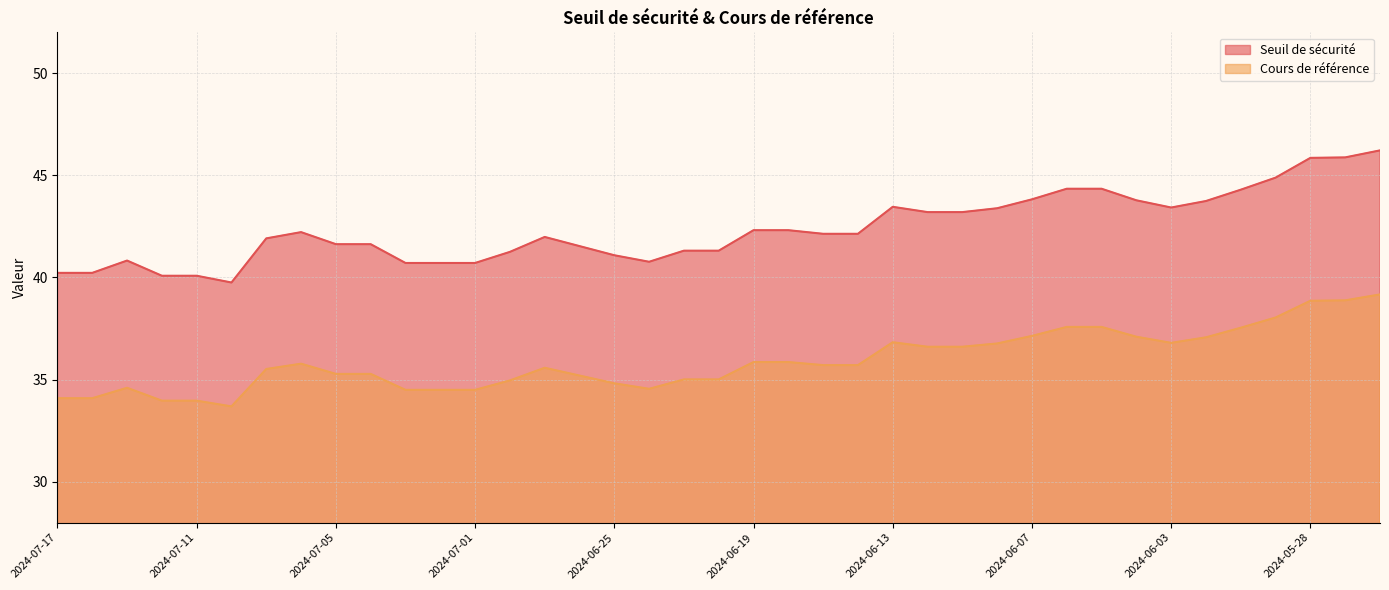

Which category has the lowest value in the Seuil de sécurité series?

2024-07-10